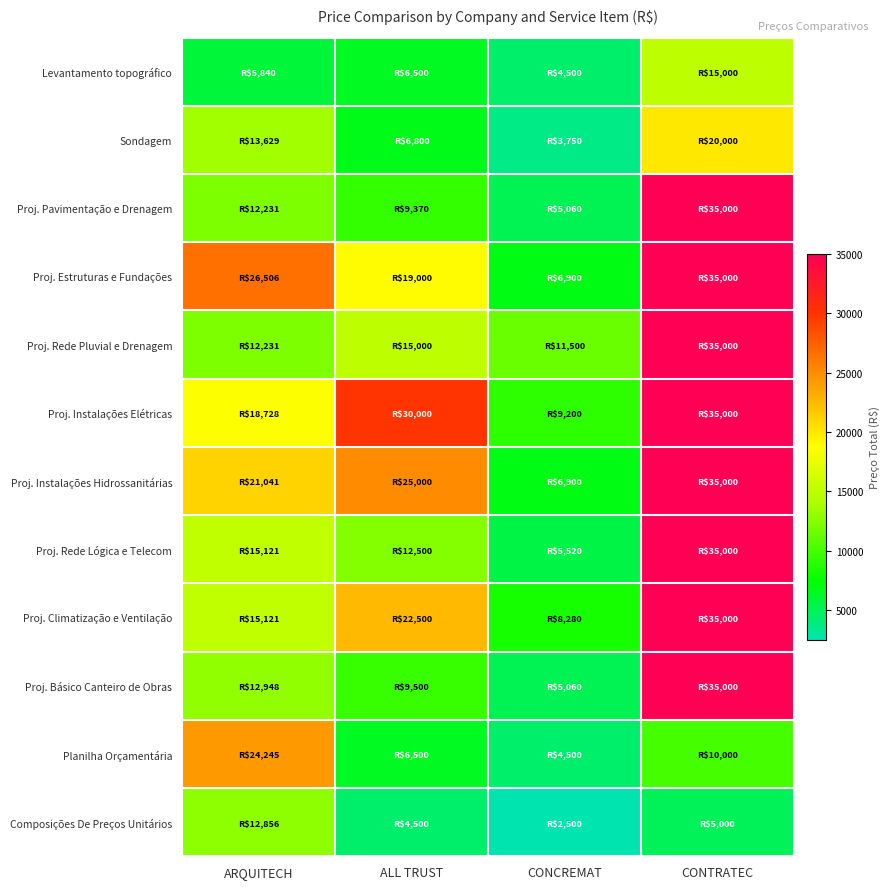

List the series in order of their peak value, lowest first.

Composições De Preços Unitários, Levantamento topográfico, Sondagem, Planilha Orçamentária, Proj. Pavimentação e Drenagem, Proj. Estruturas e Fundações, Proj. Rede Pluvial e Drenagem, Proj. Instalações Elétricas, Proj. Instalações Hidrossanitárias, Proj. Rede Lógica e Telecom, Proj. Climatização e Ventilação, Proj. Básico Canteiro de Obras